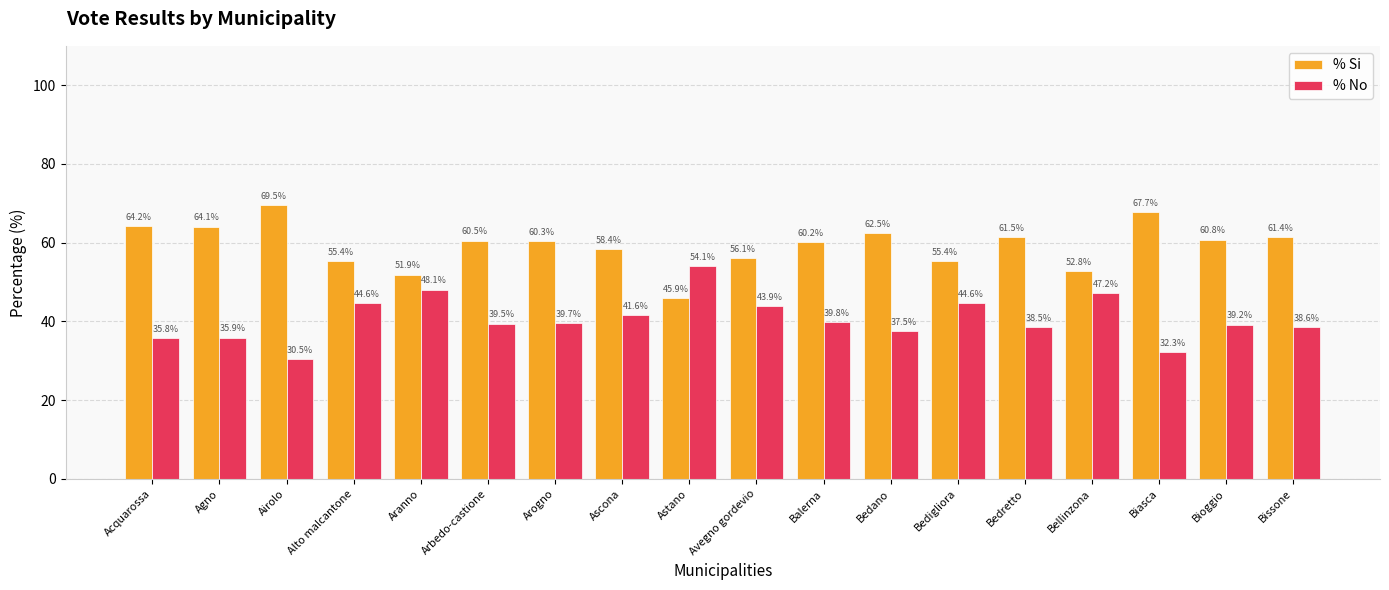

Rank the series by their maximum value, from lowest to highest.

% No, % Si